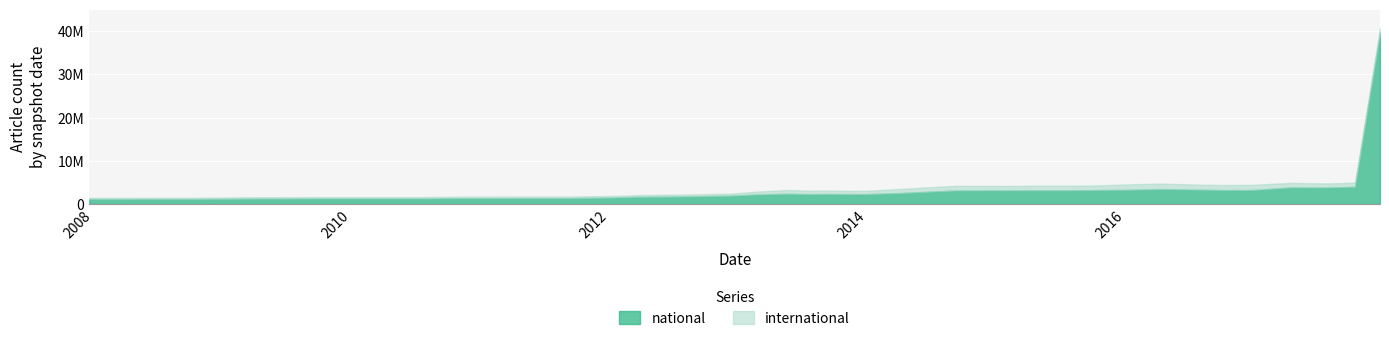

Which category has the lowest value across all series?

2008-04-01